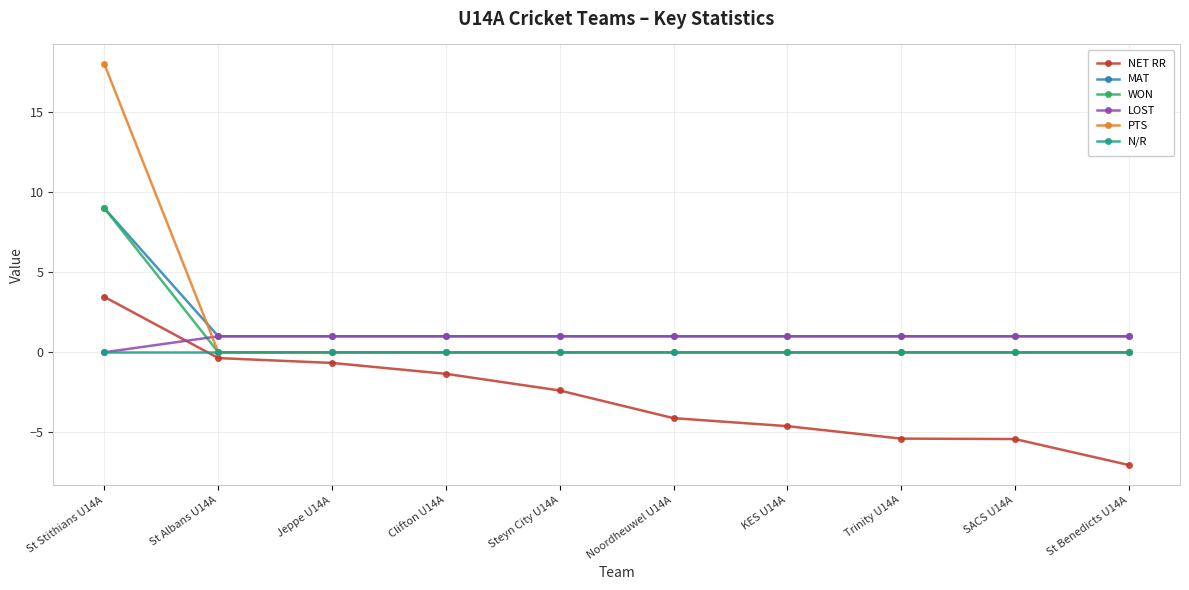

What is the label of the 4th point from the right?

KES U14A